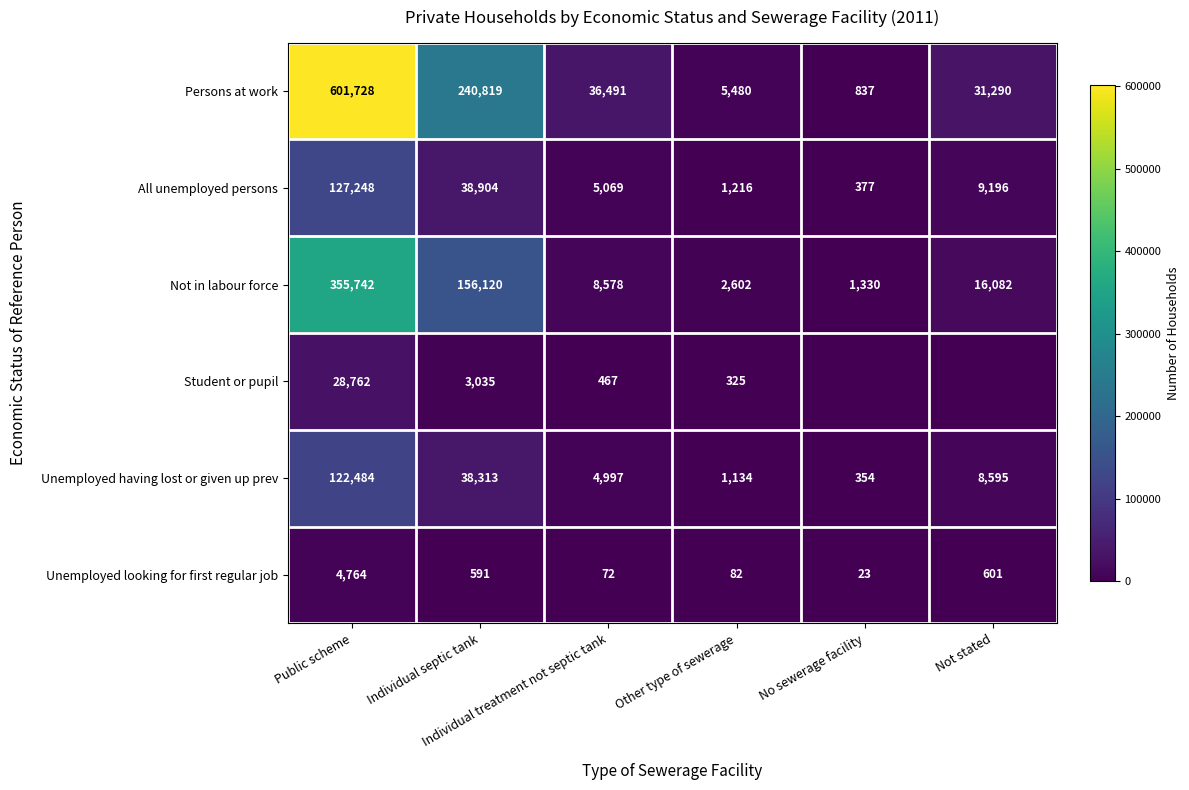

What is the difference between the maximum and minimum values in the All unemployed persons series?

126871